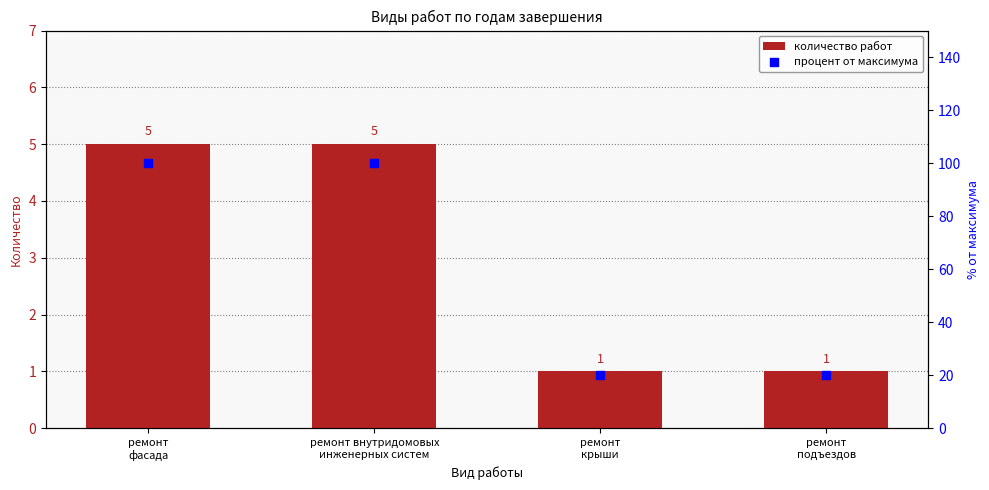

At which category is the sum across all series the highest?

ремонт
фасада